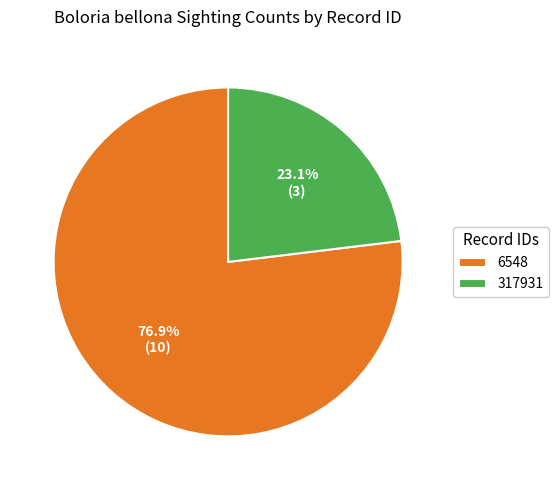

Approximately how many times larger is the value at 317931 compared to 6548?

0.3